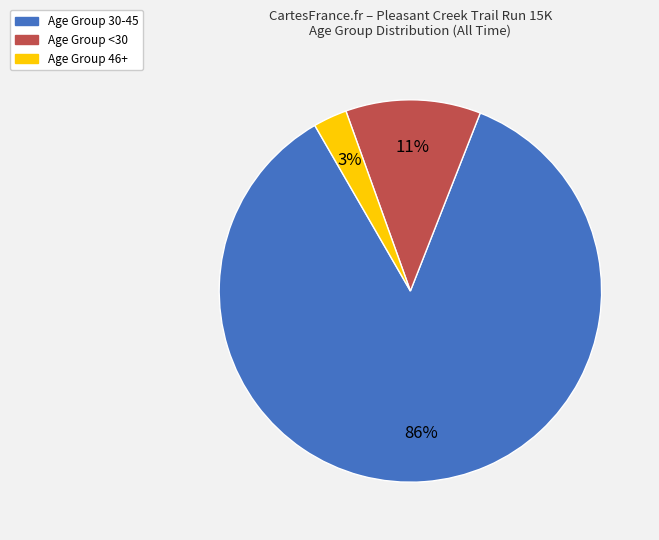

Does any single category account for the majority?

Yes